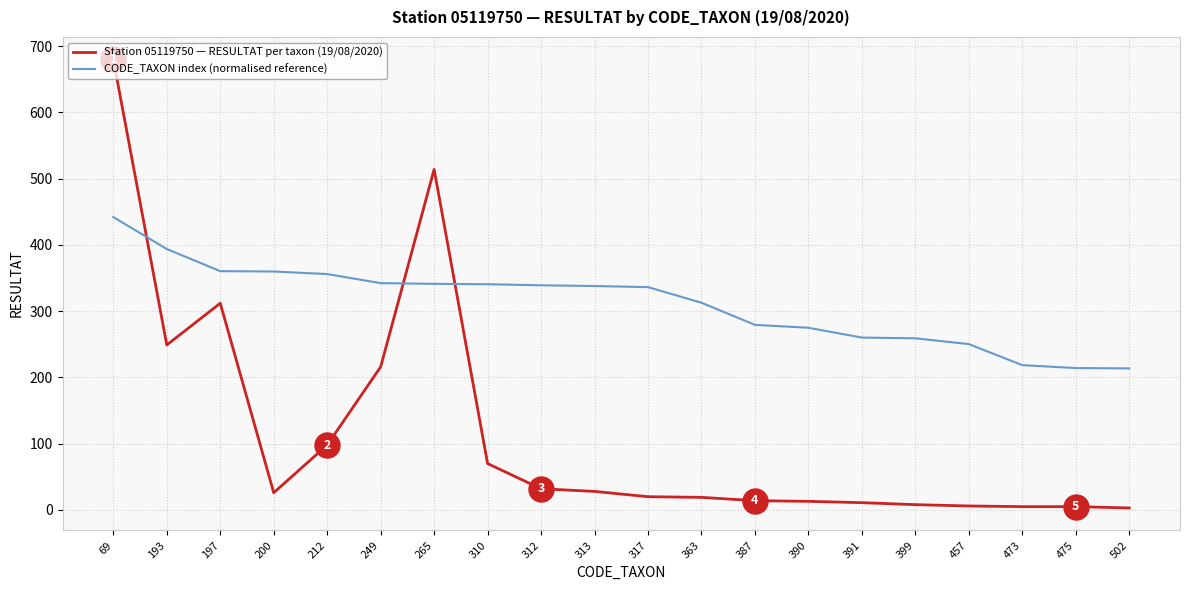

At which category does the chart reach its peak across all series?

69